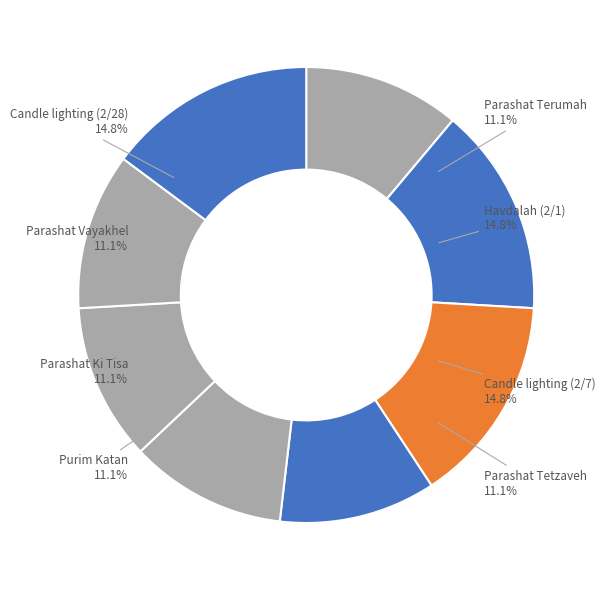

To the nearest percent, what percentage of the pie is Havdalah (2/1)?

15%